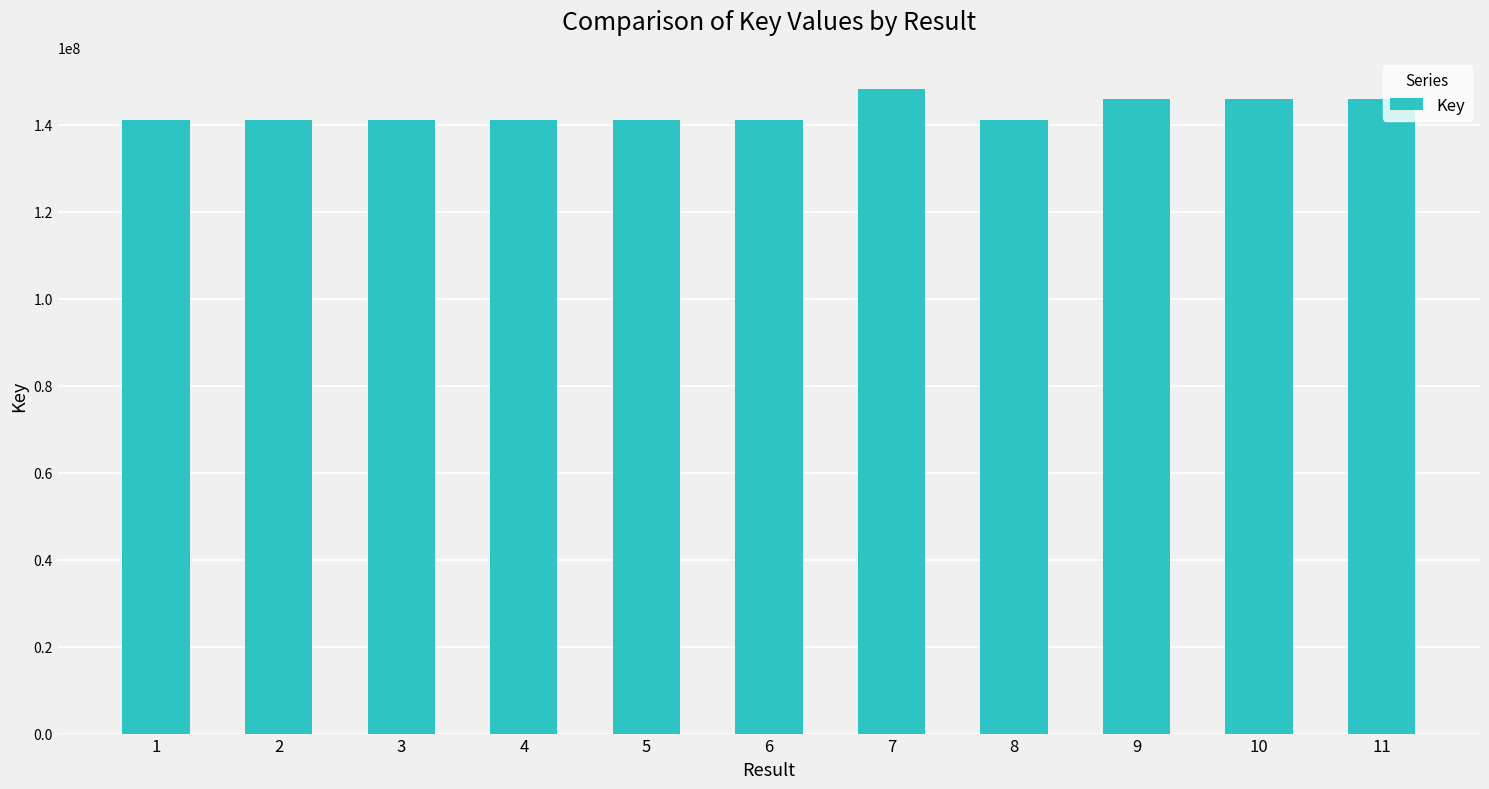

Does the chart contain stacked bars?

No